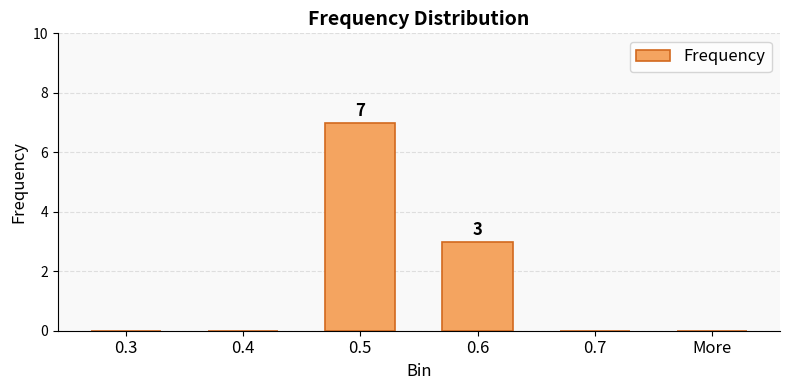

At which category does the chart reach its peak across all series?

0.5